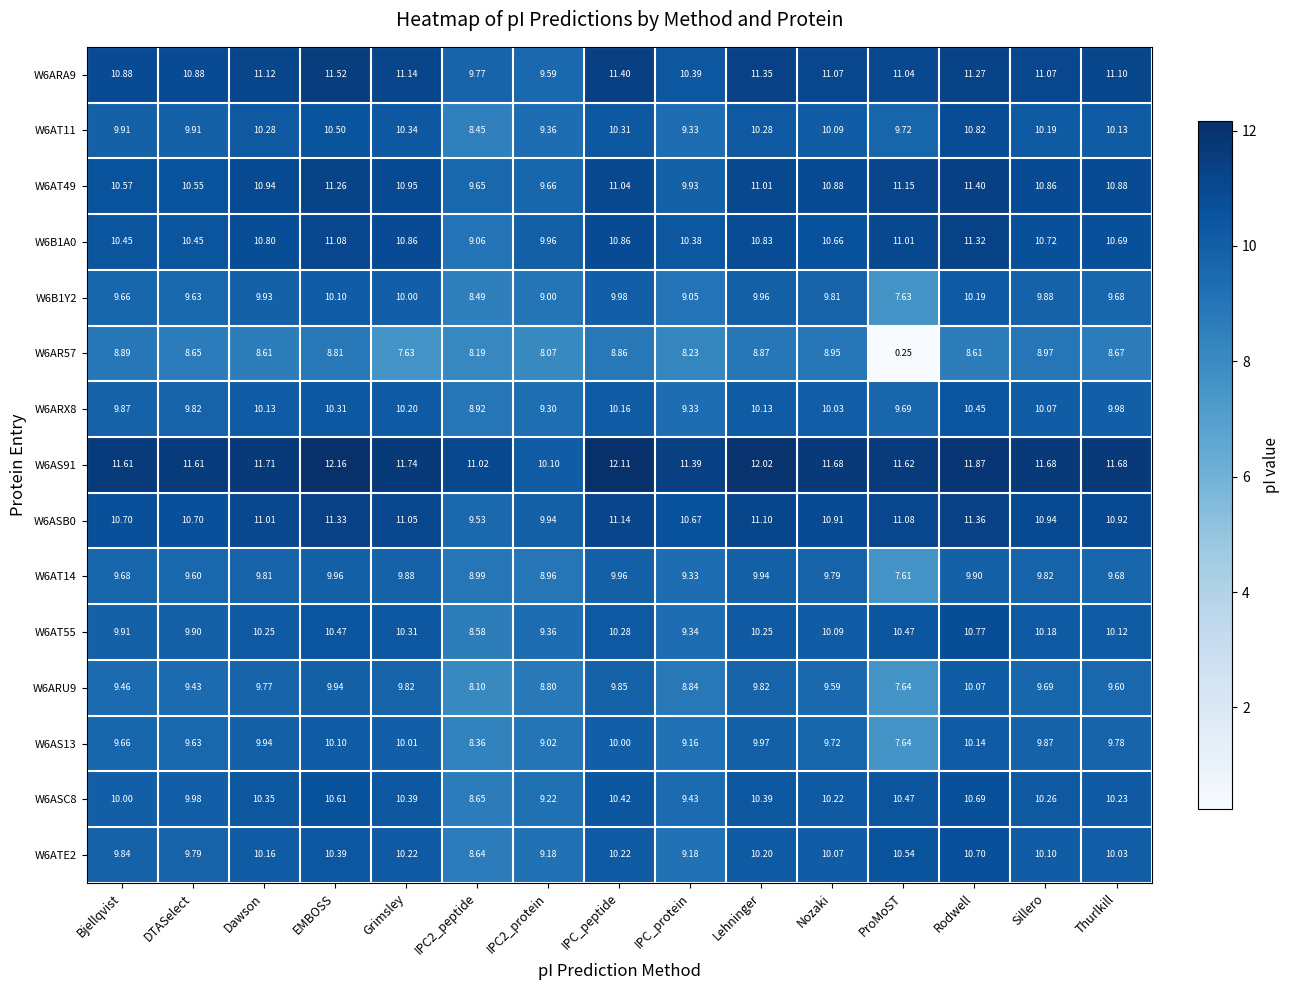

At which category is the sum across all series the highest?

Rodwell